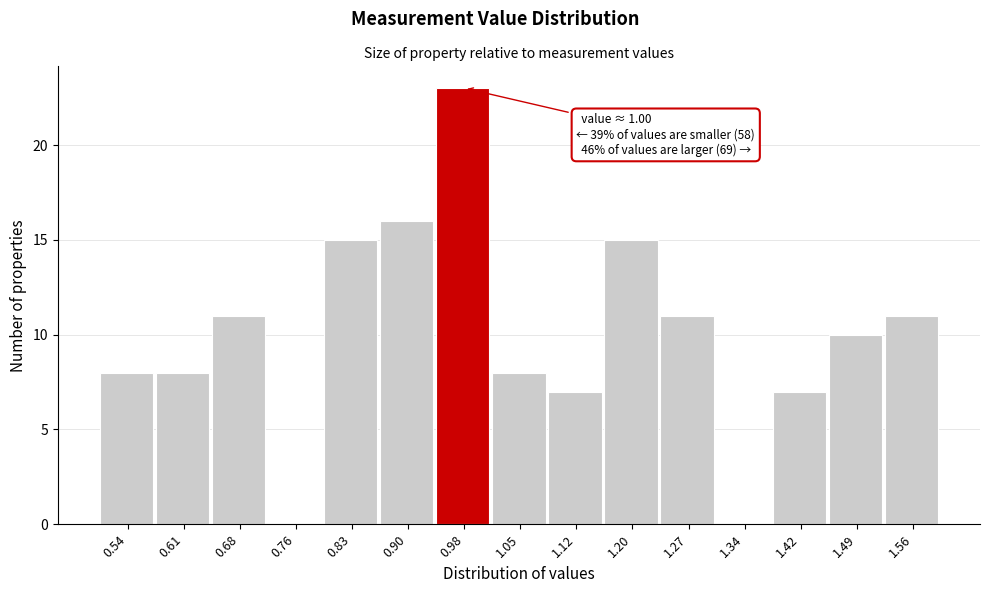

Over which range of the x-axis is the bar tallest?

0.94 to 1.01